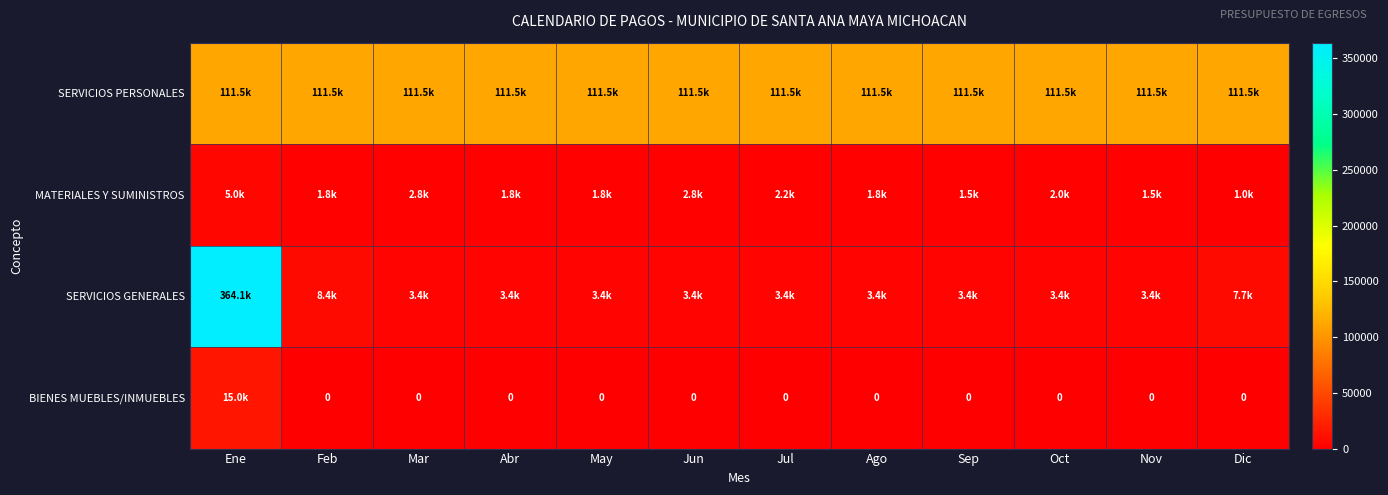

What is the maximum value for MATERIALES Y SUMINISTROS?

5000.0